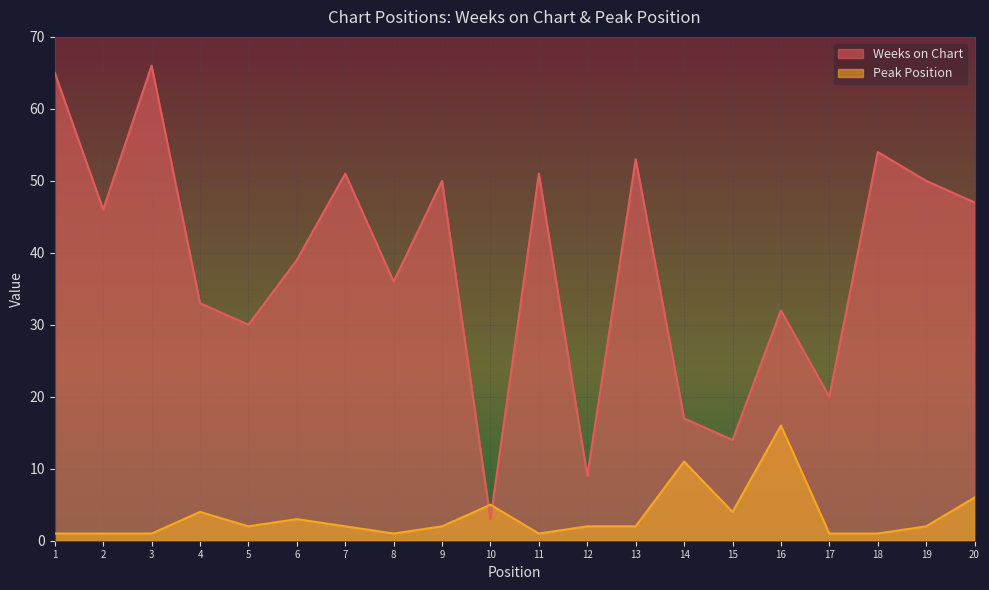

Reading right to left, list all the values displayed in this chart.

Weeks on Chart: 47	50	54	20	32	14	17	53	9	51	3	50	36	51	39	30	33	66	46	65
Peak Position: 6	2	1	1	16	4	11	2	2	1	5	2	1	2	3	2	4	1	1	1